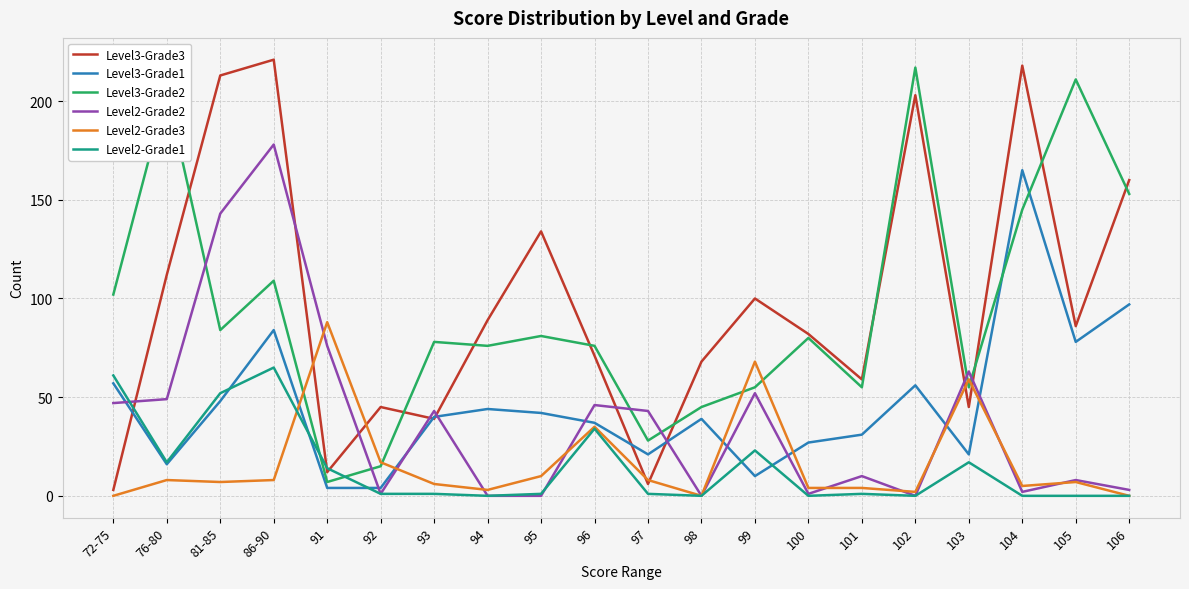

The Level2-Grade1 series shows 88 at 81-85. True or false?

False